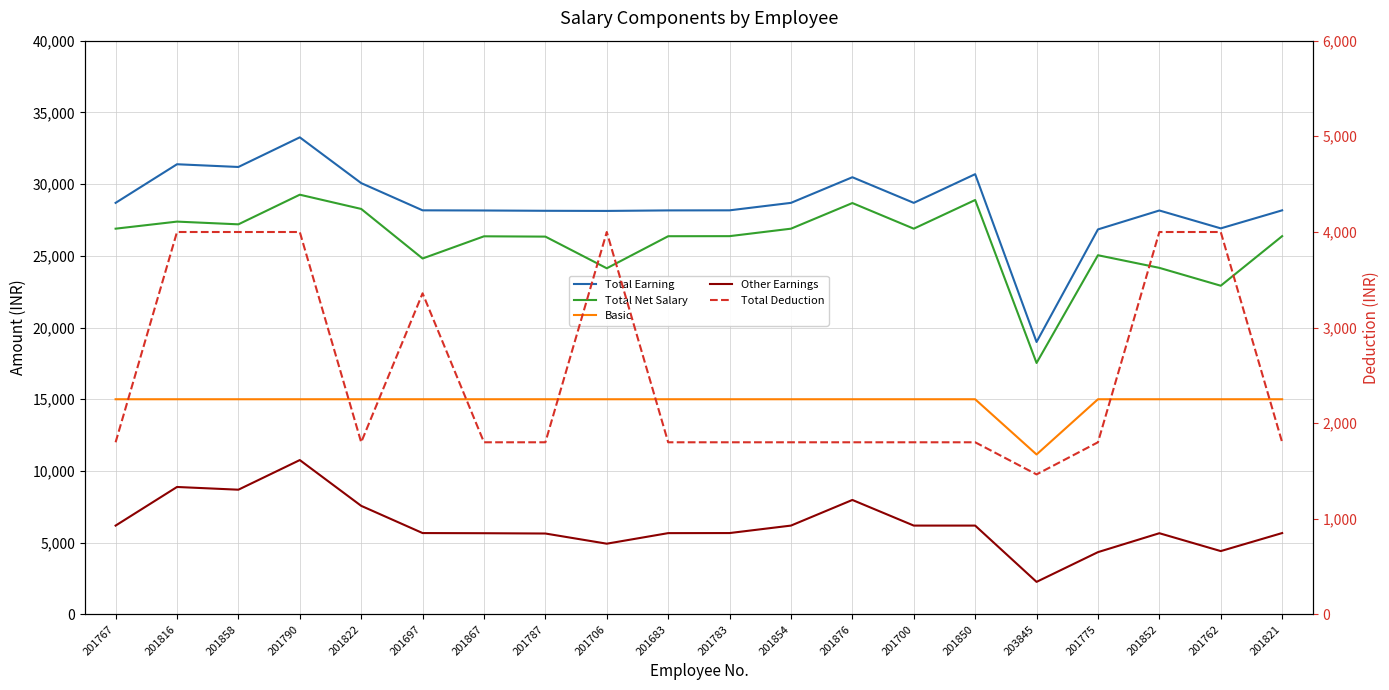

Reading left to right, what are all the values shown in this chart?

Total Earning: 28692	31384	31194	33260	30069	28171	28160	28139	28130	28166	28171	28692	30479	28692	30692	18993	26841	28160	26914	28171
Total Net Salary: 26892	27385	27195	29261	28269	24813	26360	26339	24131	26366	26371	26892	28679	26892	28892	17529	25041	24161	22915	26371
Basic: 15000	15000	15000	15000	15000	15000	15000	15000	15000	15000	15000	15000	15000	15000	15000	11150	15000	15000	15000	15000
Other Earnings: 6192	8884	8694	10760	7569	5671	5660	5639	4930	5666	5671	6192	7979	6192	6192	2268	4341	5660	4414	5671
Total Deduction: 1800	3999	3999	3999	1800	3358	1800	1800	3999	1800	1800	1800	1800	1800	1800	1464	1800	3999	3999	1800